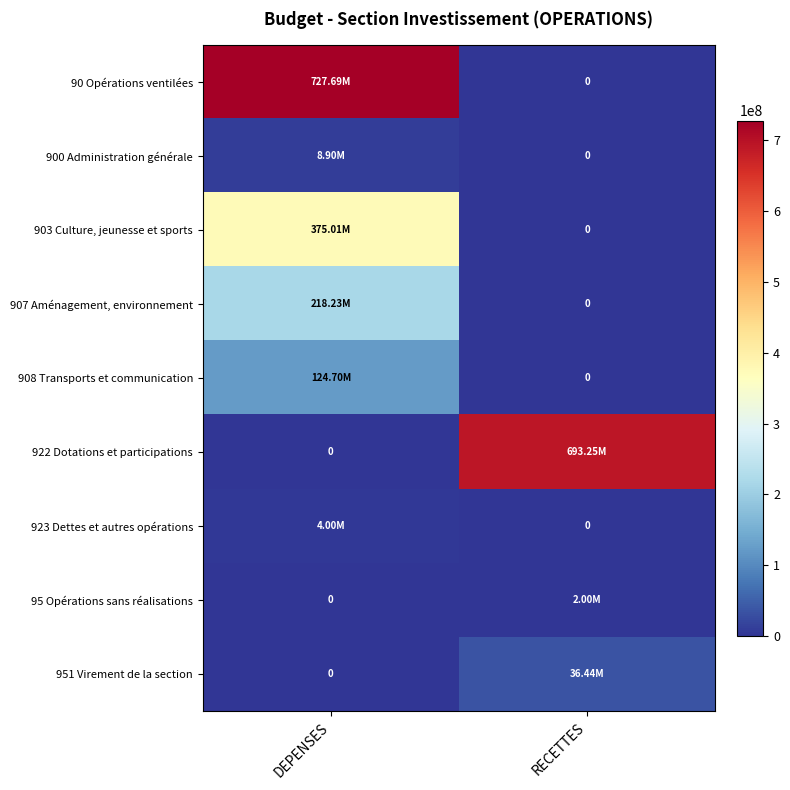

What is the difference between the 900 Administration générale values at DEPENSES and RECETTES?

8900900